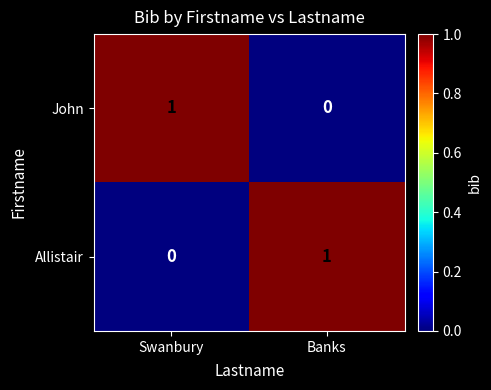

Where is John nearest to the value 0?

Banks